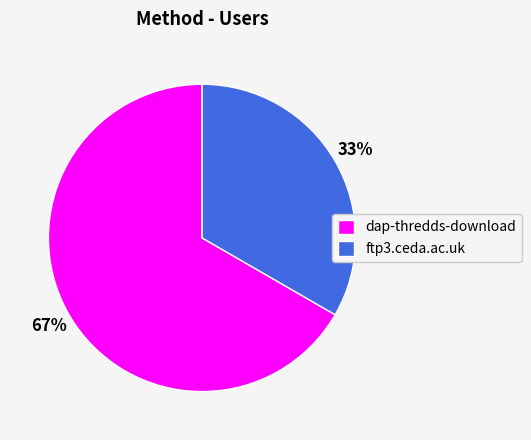

True or false: dap-thredds-download accounts for 80% of the total.

False